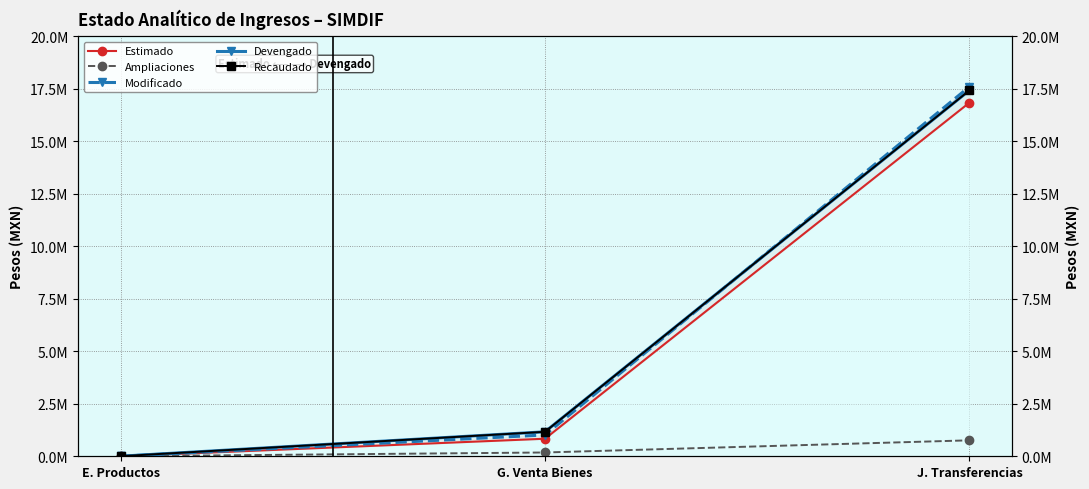

What is the difference between the maximum and minimum values in the Modificado series?

17607017.1